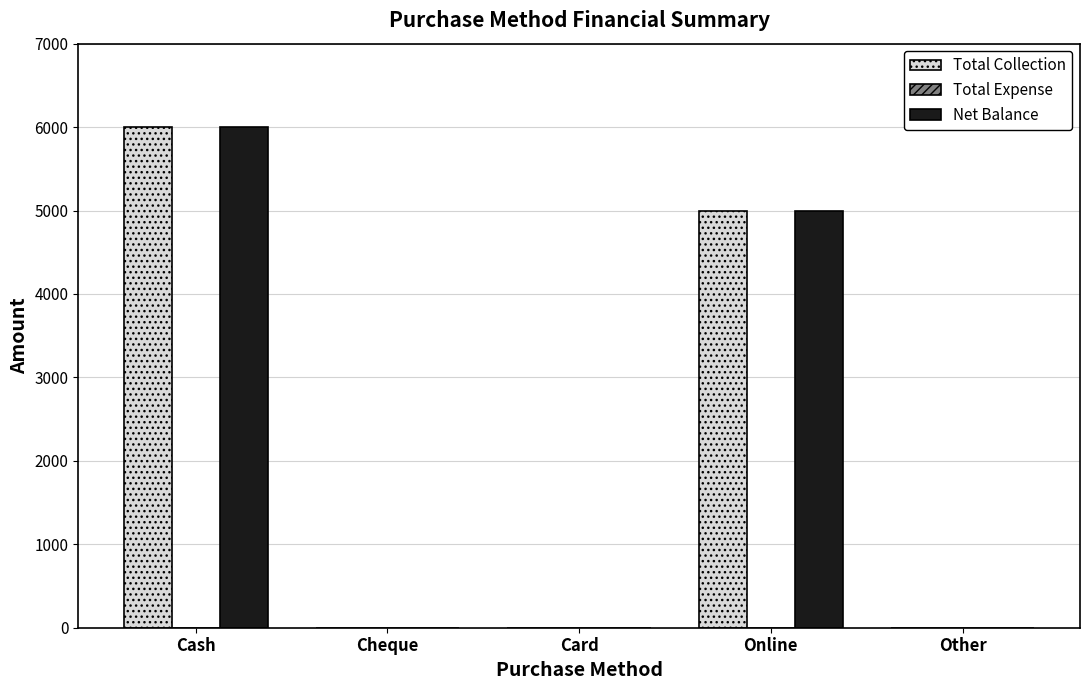

What value does the Total Collection series have at Online?

5000